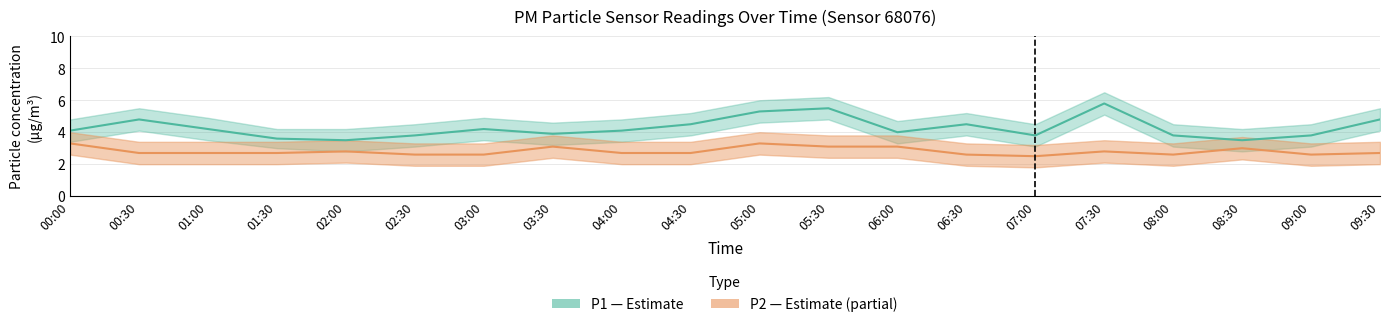

What is the difference between the maximum and minimum values in the P2 (PM2.5) series?

0.8